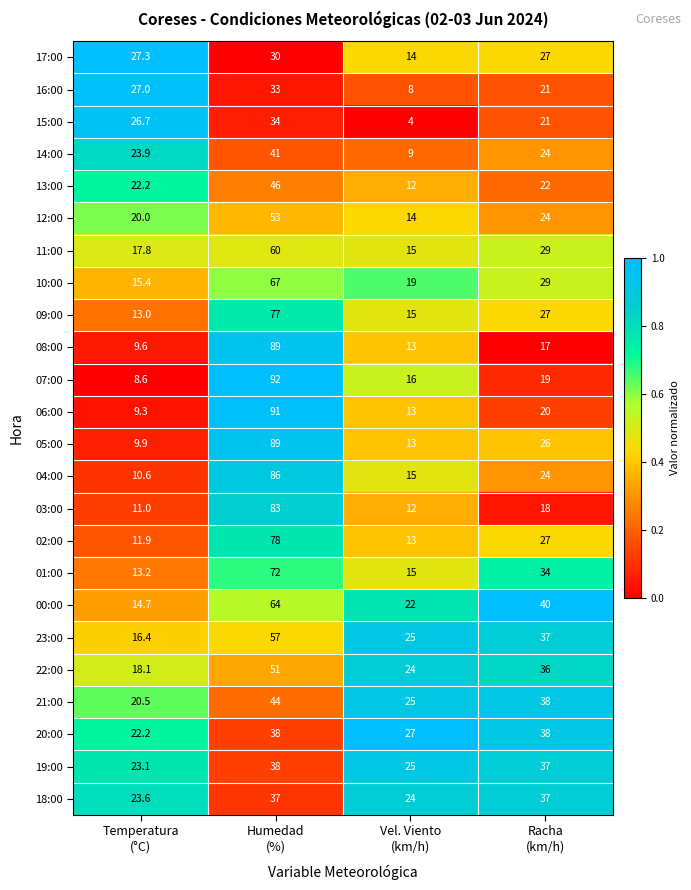

What is the sum of all 17:00 values?

98.3